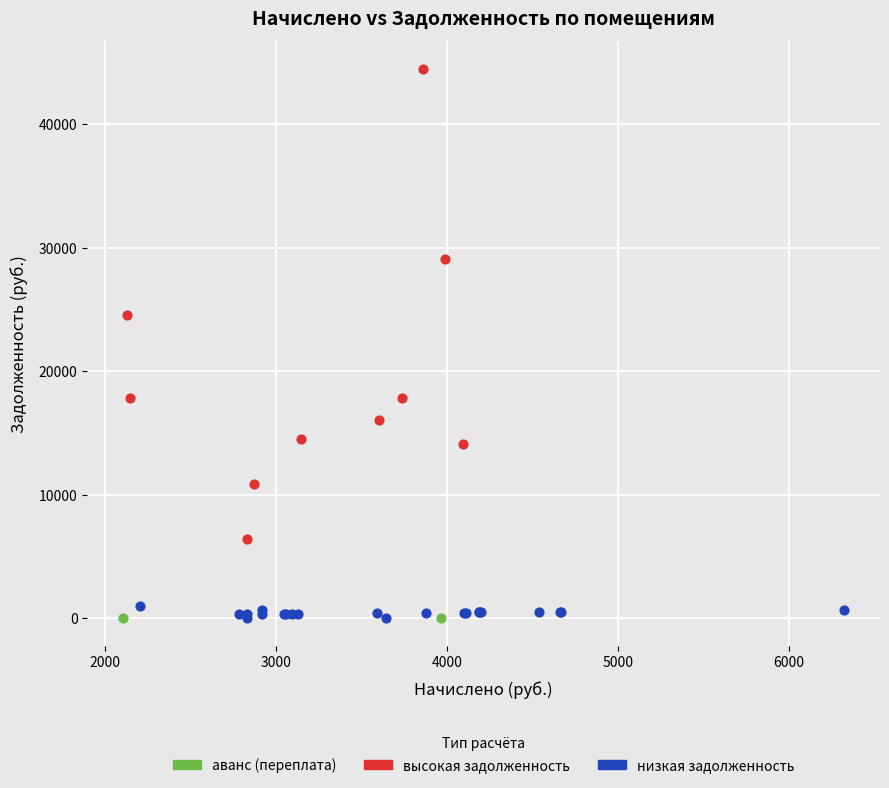

Which series contains the highest Y value?

высокая задолженность